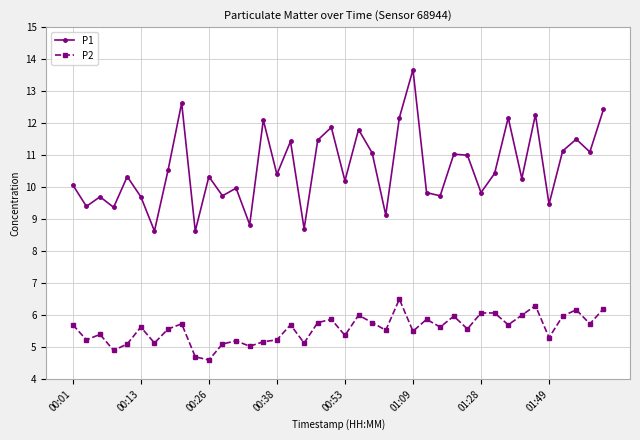

Which series has the largest total across all categories?

P1